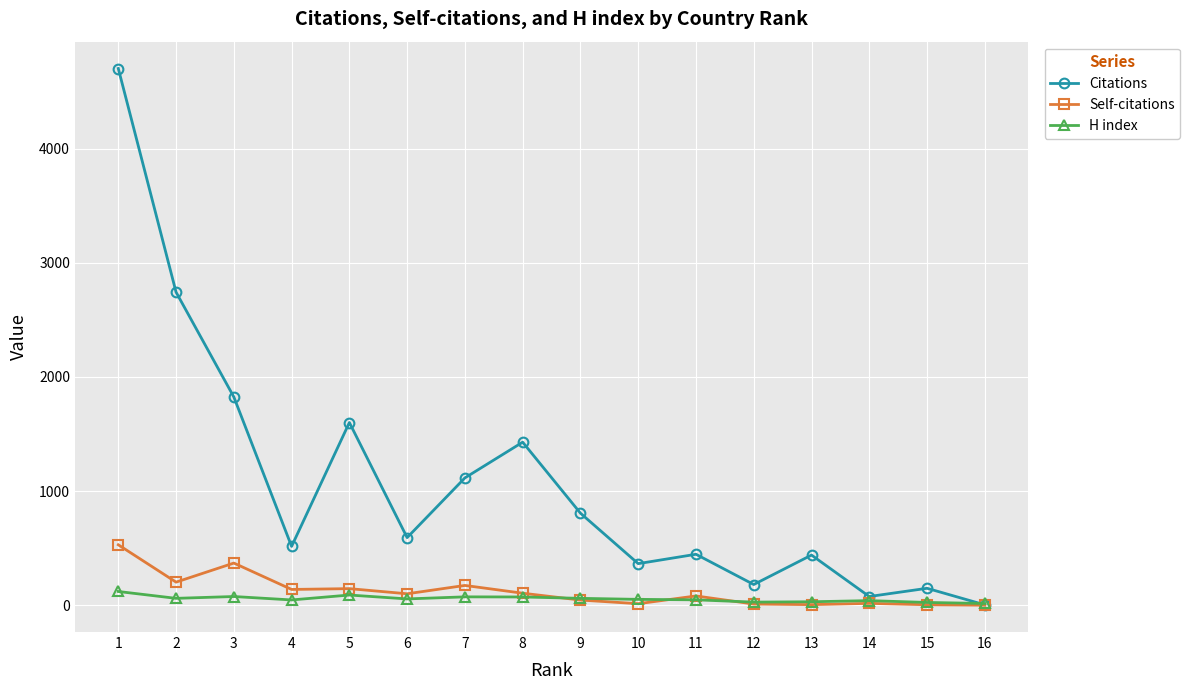

The value of Self-citations at 2 is 202. True or false?

True